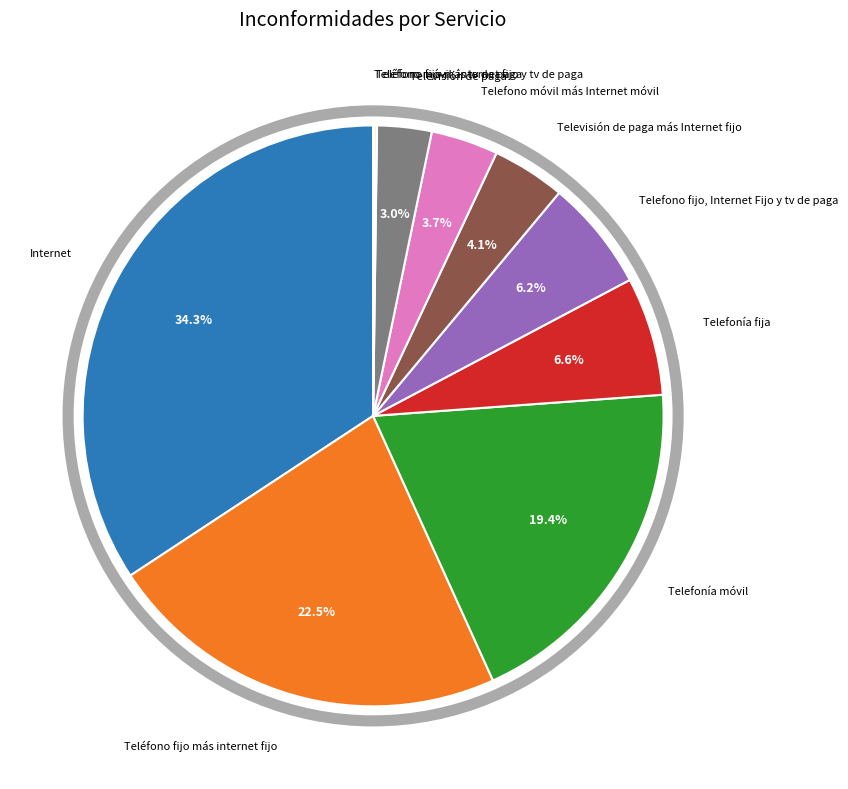

Is there a majority slice in this chart?

No